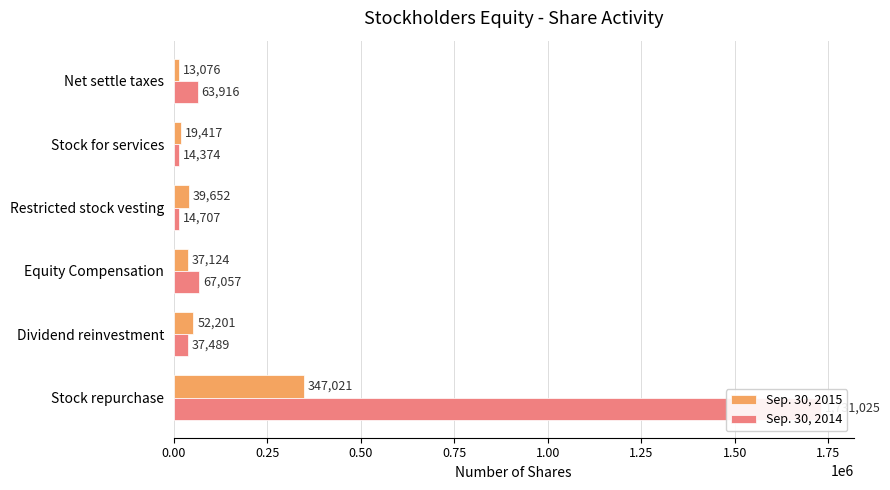

Which series has the largest total across all categories?

Sep. 30, 2014